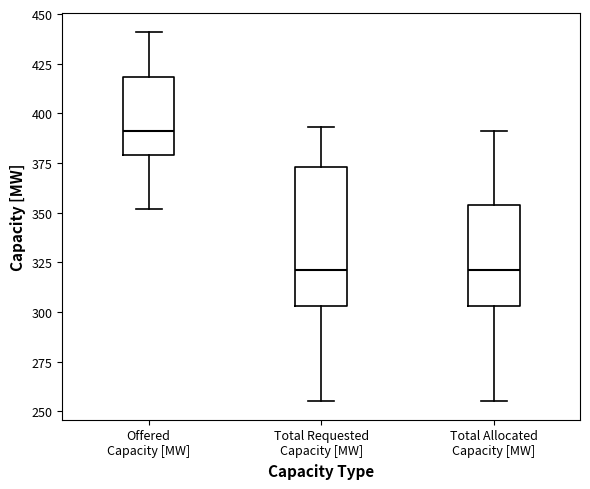

Where does the median line of the box for Offered Capacity [MW] sit on the y-axis? The values are not printed on the chart, so give them approximately, as read against the axis.

390